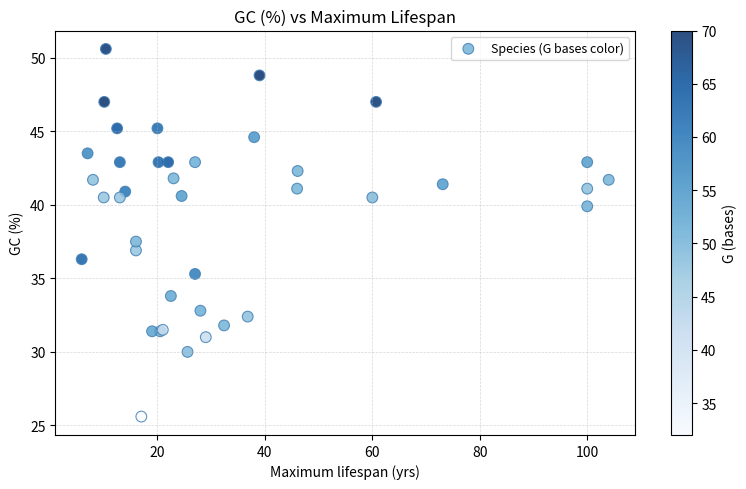

What Y value in the scatter plot is closest to 38?

37.5